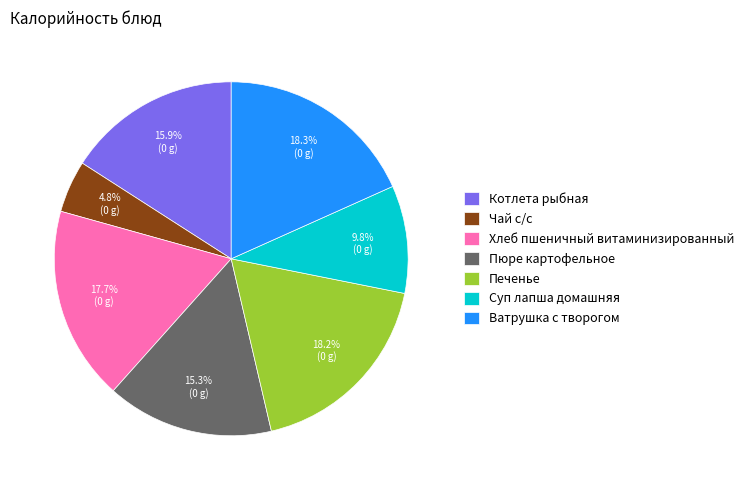

To the nearest percent, what is the average slice percentage?

14%